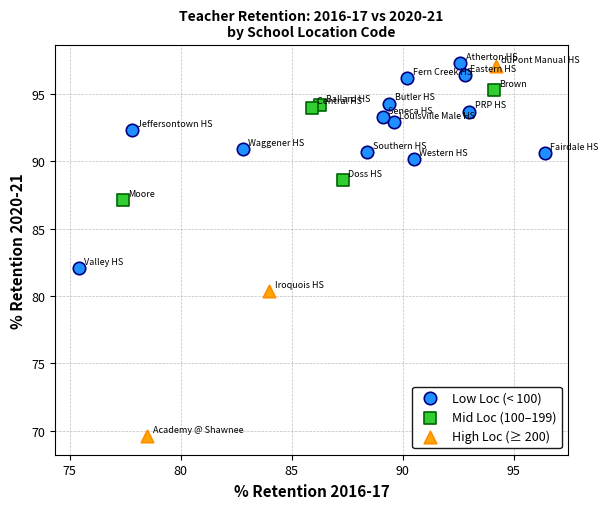

Which series has the largest Y range (max minus min)?

High Loc (≥ 200)